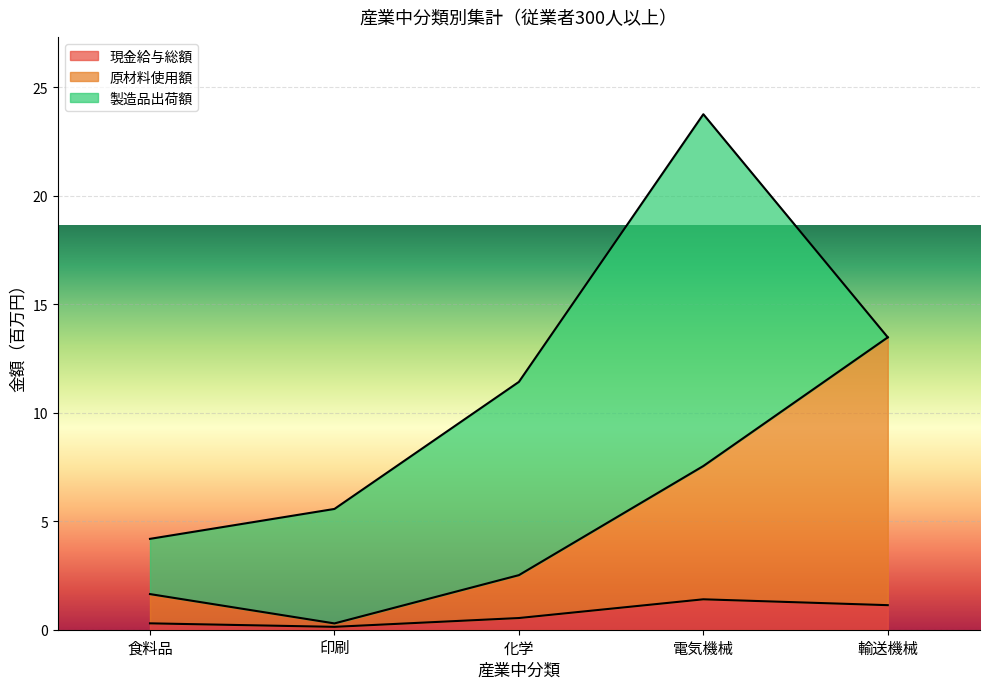

Is it true that 現金給与総額 equals 0.1 at 印刷?

True